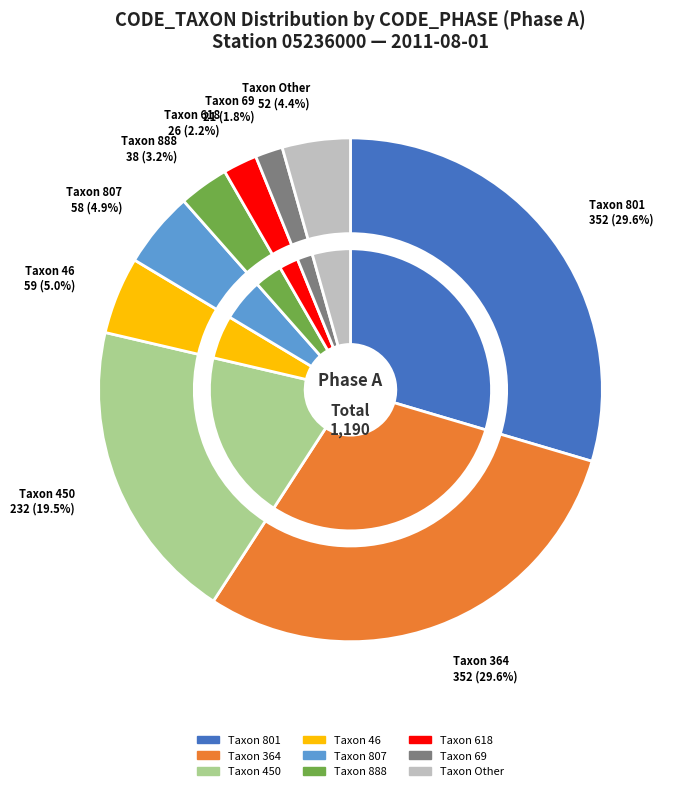

Is it true that 997 is 10% of the pie?

False